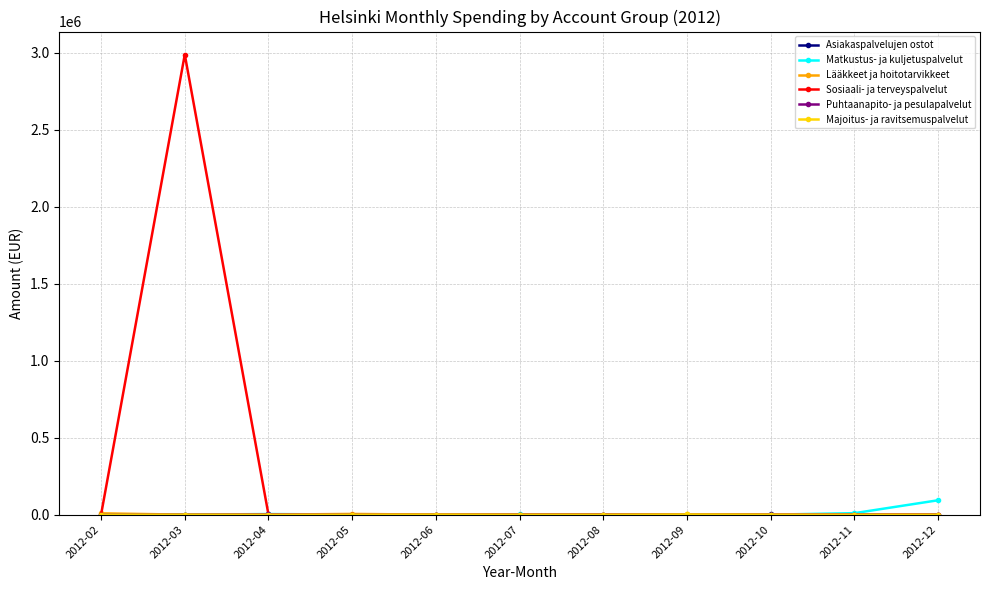

The value of Sosiaali- ja terveyspalvelut at 2012-07 is -2076875.8. True or false?

False